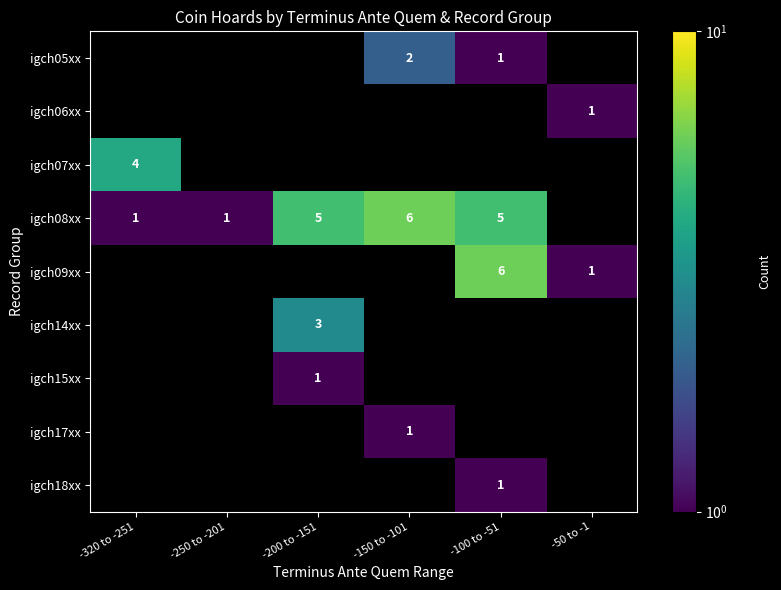

Which label corresponds to the largest value in the chart?

-150 to -101